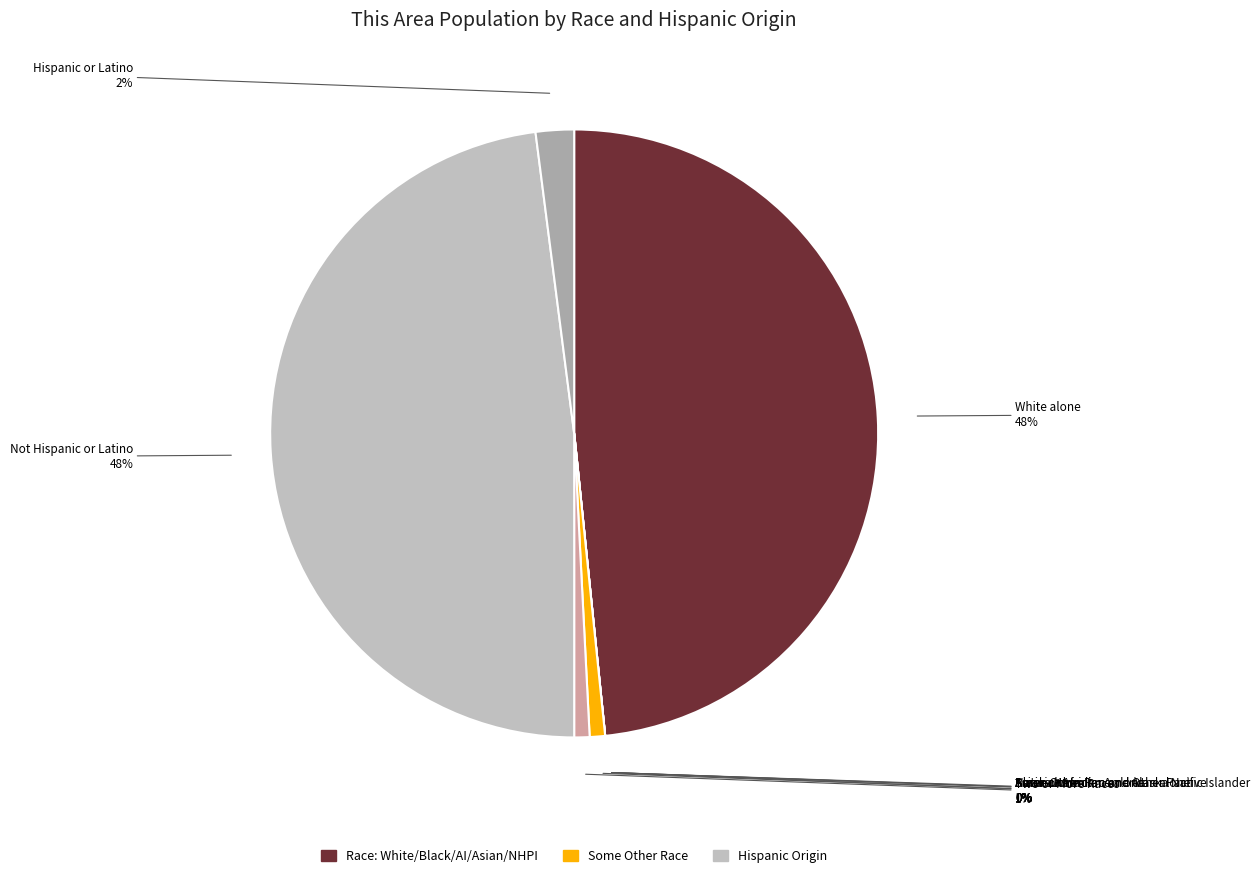

To the nearest percent, what is the difference between the Hispanic or Latino and Two or More Races slice percentages?

1%